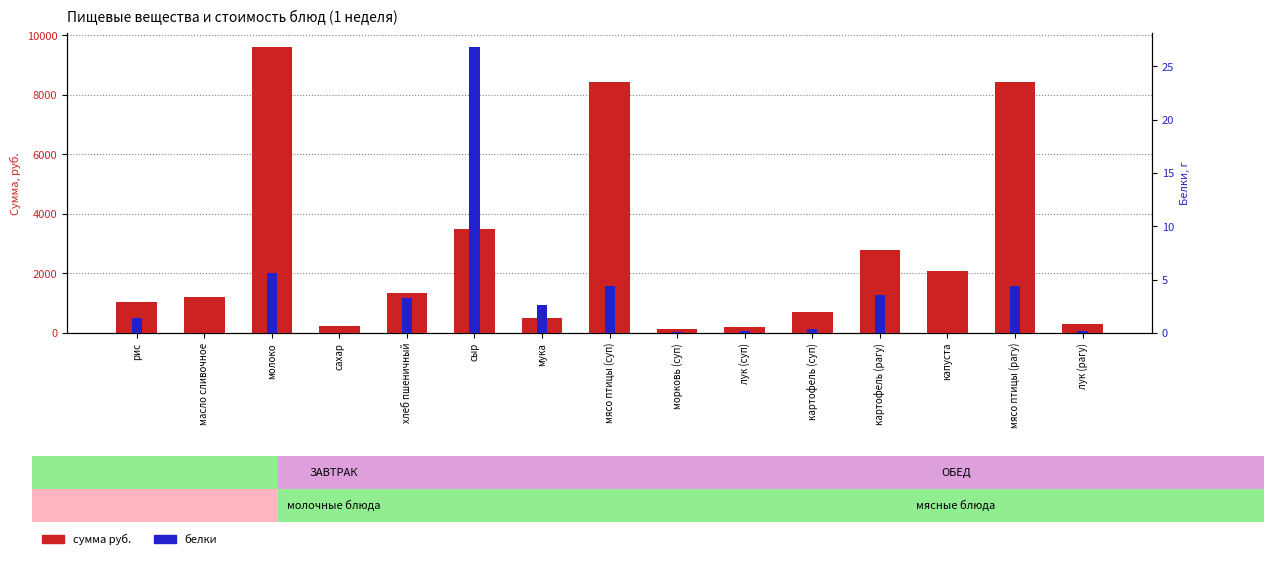

Reading right to left, what are all the values shown in this chart?

сумма руб.: 315.0	8450.0	2100.0	2800.0	690.0	210.0	150.0	8450.0	520.0	3500.0	1332.0	230.0	9600.0	1200.0	1040.0
белки: 0.2	4.5	0.0	3.6	0.4	0.1	0.1	4.5	2.6	26.8	3.3	0.0	5.6	0.0	1.4